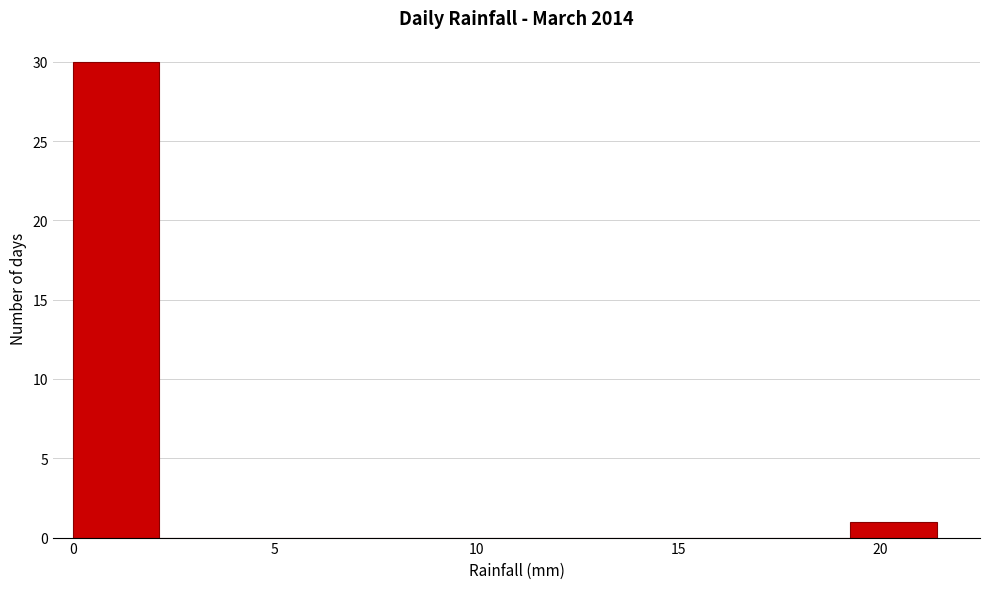

What is the height of the bar covering 0.0 to 2.0 on the x-axis? Neither the bar edges nor the heights are printed on the chart, so give them approximately, as read against the axes.

30